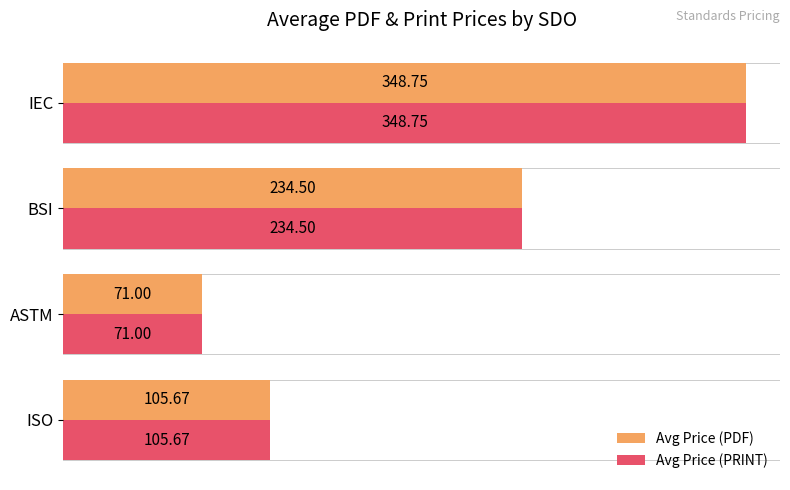

At which label is Avg Price (PDF) closest to 209?

BSI